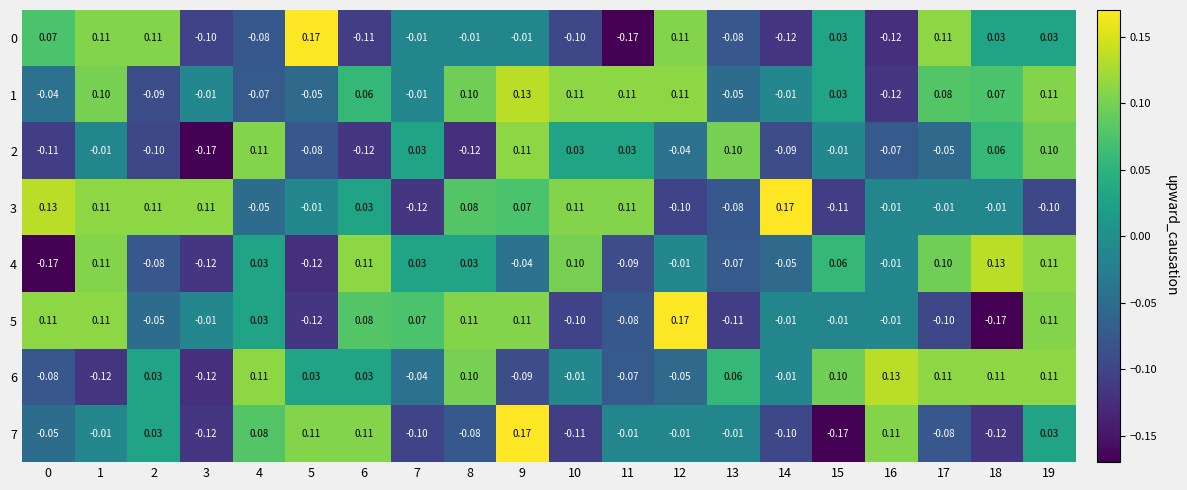

Is the value of 1 at 19 greater than the value of 5 at 17?

Yes